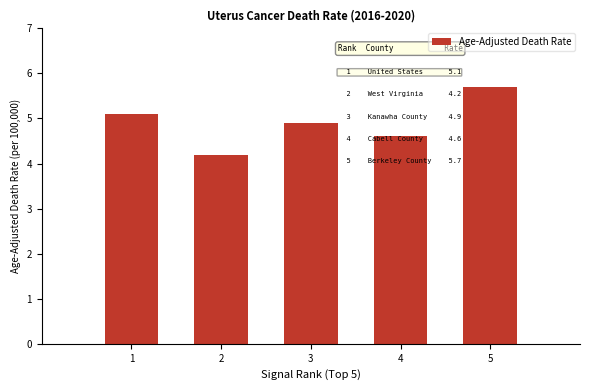

How many bars are there in total?

5